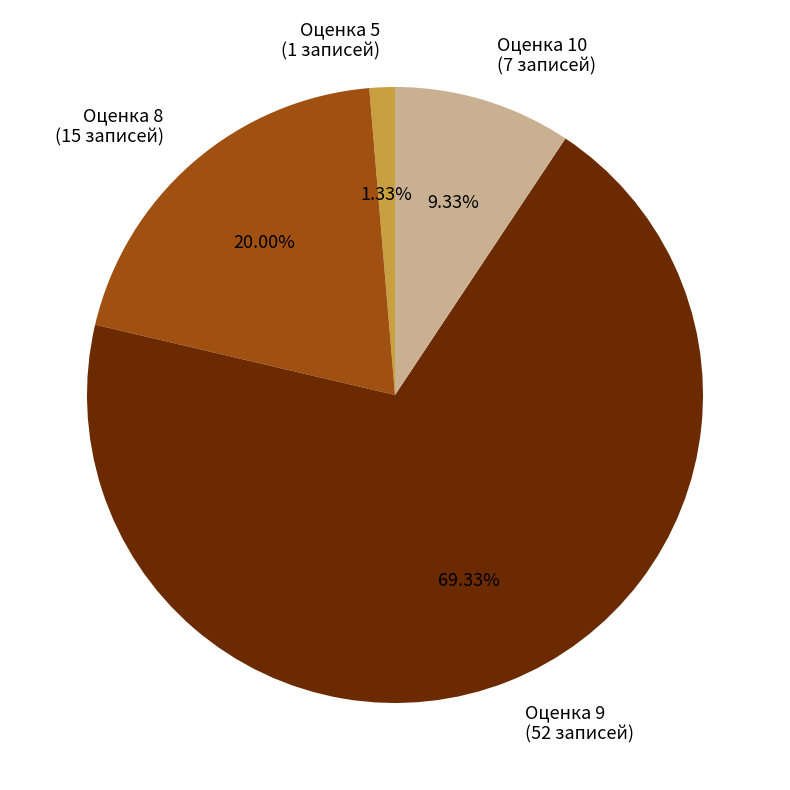

How many segments does this pie chart have?

4